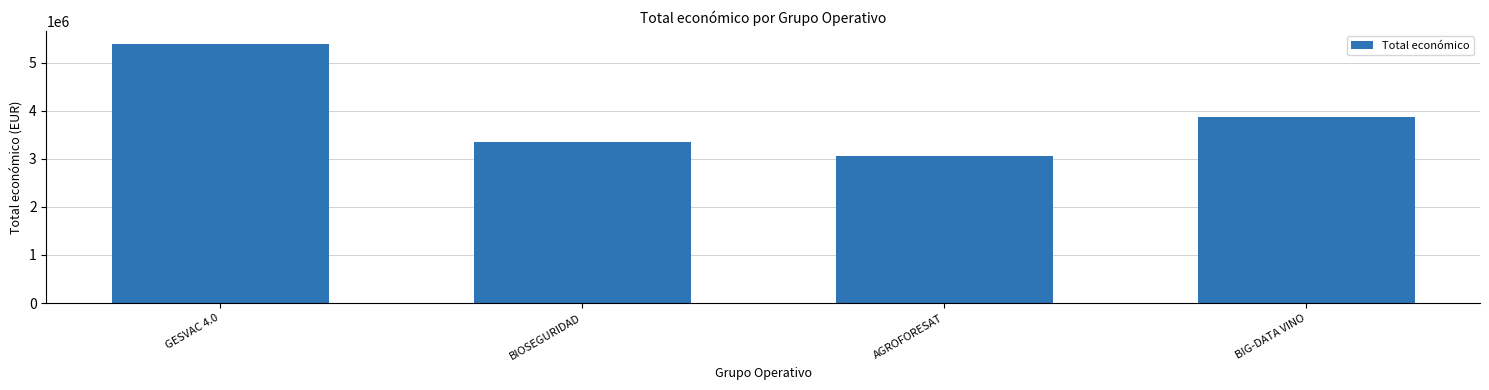

True or false: the data shows 5596394 at BIOSEGURIDAD.

False